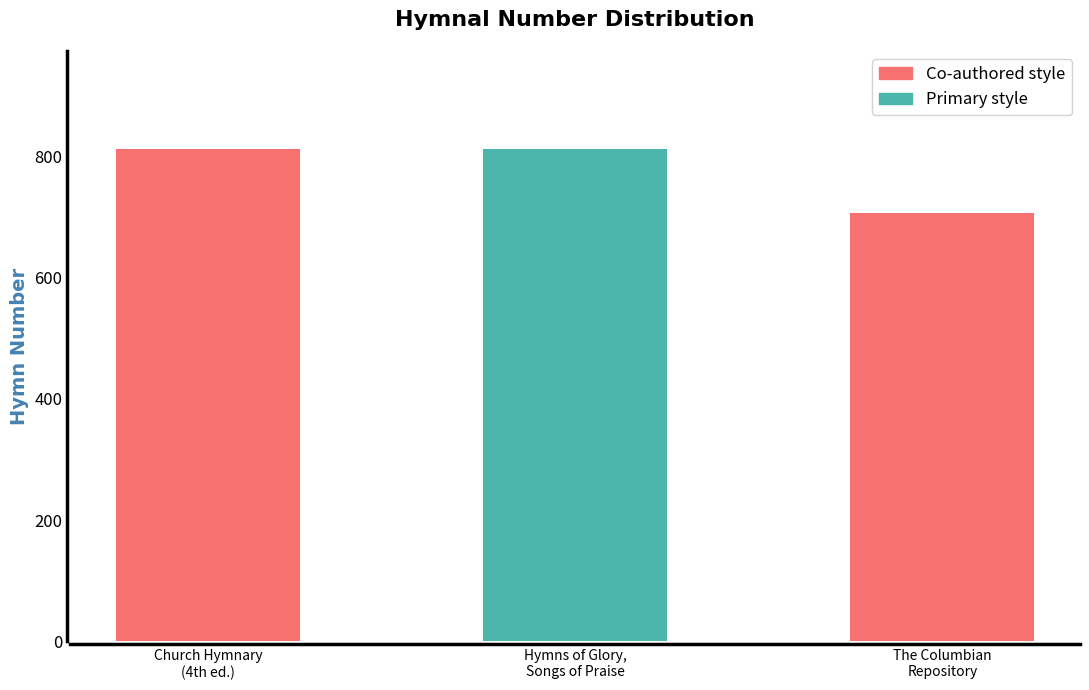

What is the average value?

776